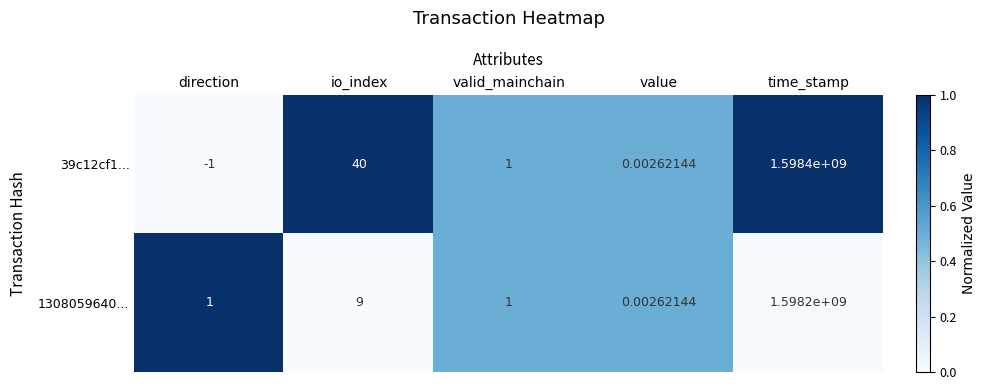

At direction, list the series in order from largest to smallest.

1308059640..., 39c12cf1...